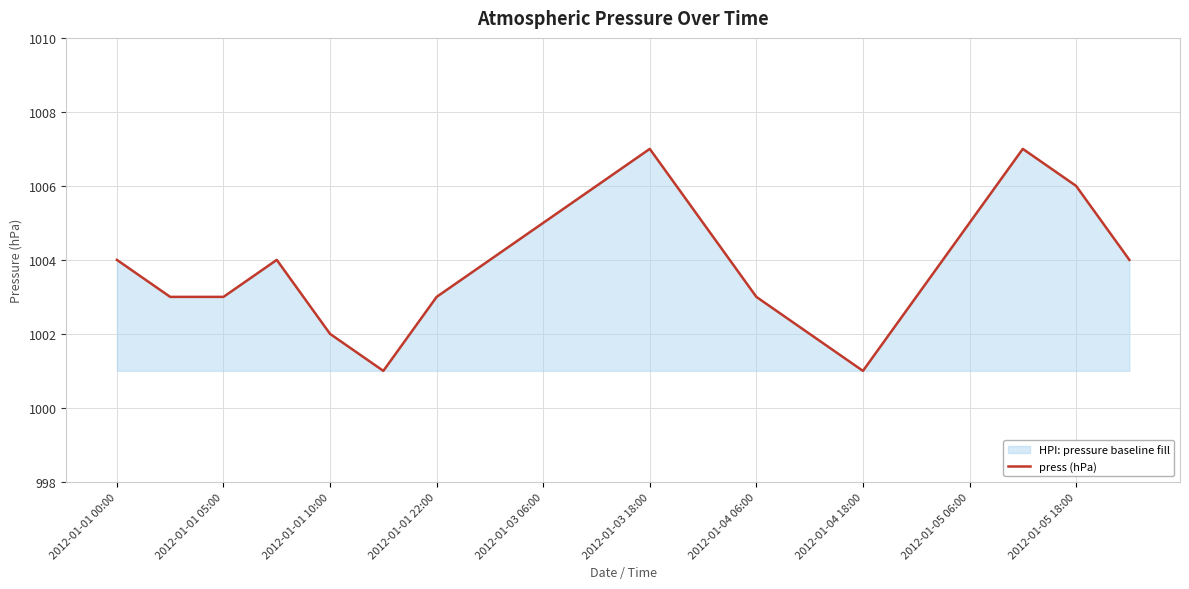

How many distinct data groups are displayed?

1